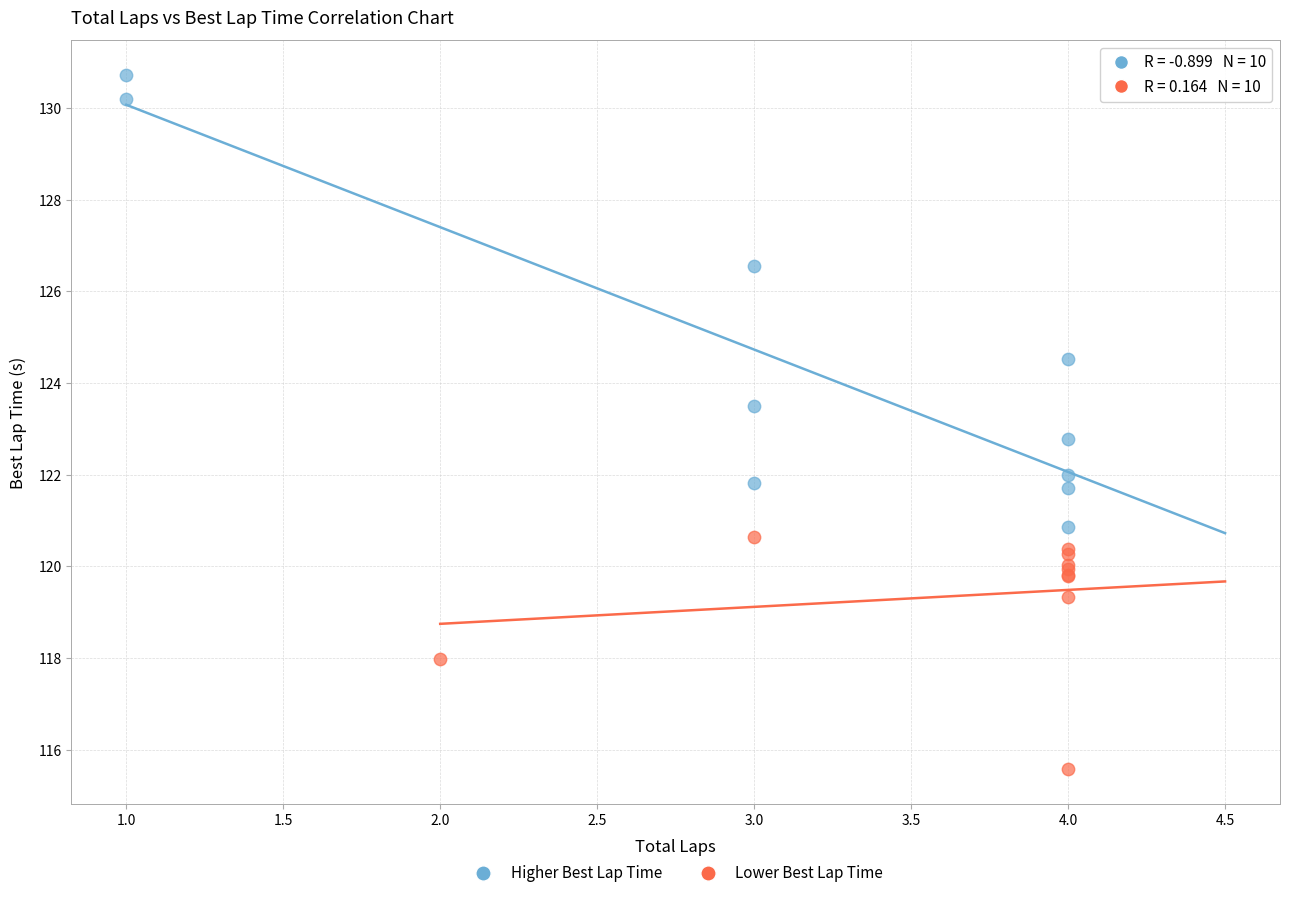

Which series contains the lowest Y value?

Lower Best Lap Time